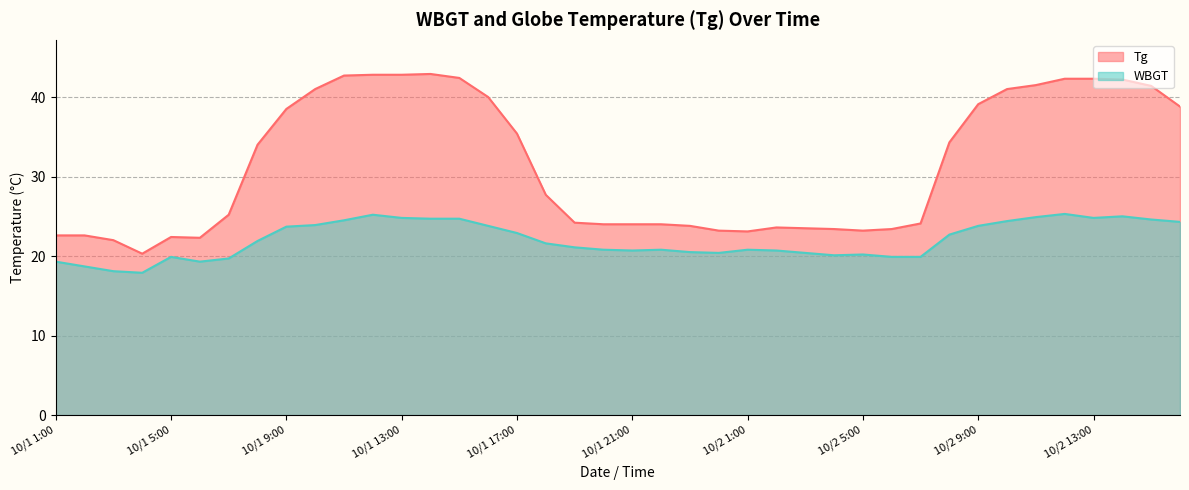

At which category does the chart reach its peak across all series?

10/1 14:00